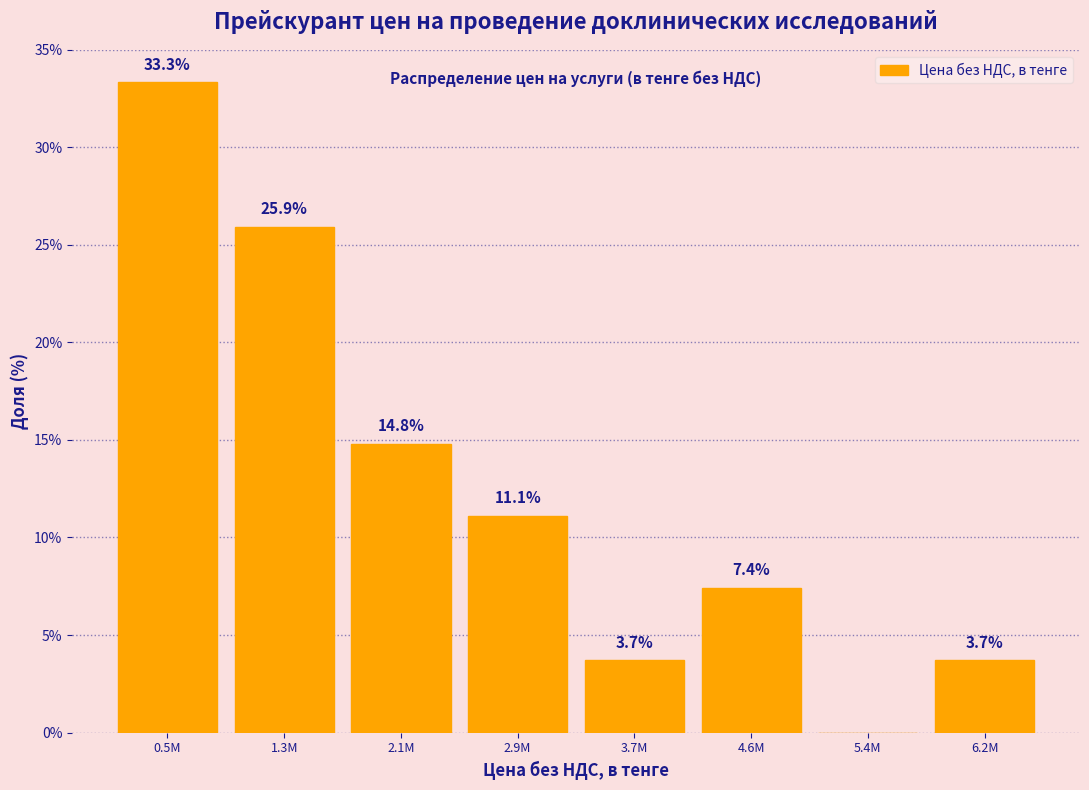

Reading left to right, transcribe all the data shown in this chart.

0.5M=33.3	1.3M=25.9	2.1M=14.8	2.9M=11.1	3.7M=3.7	4.6M=7.4	5.4M=0.0	6.2M=3.7